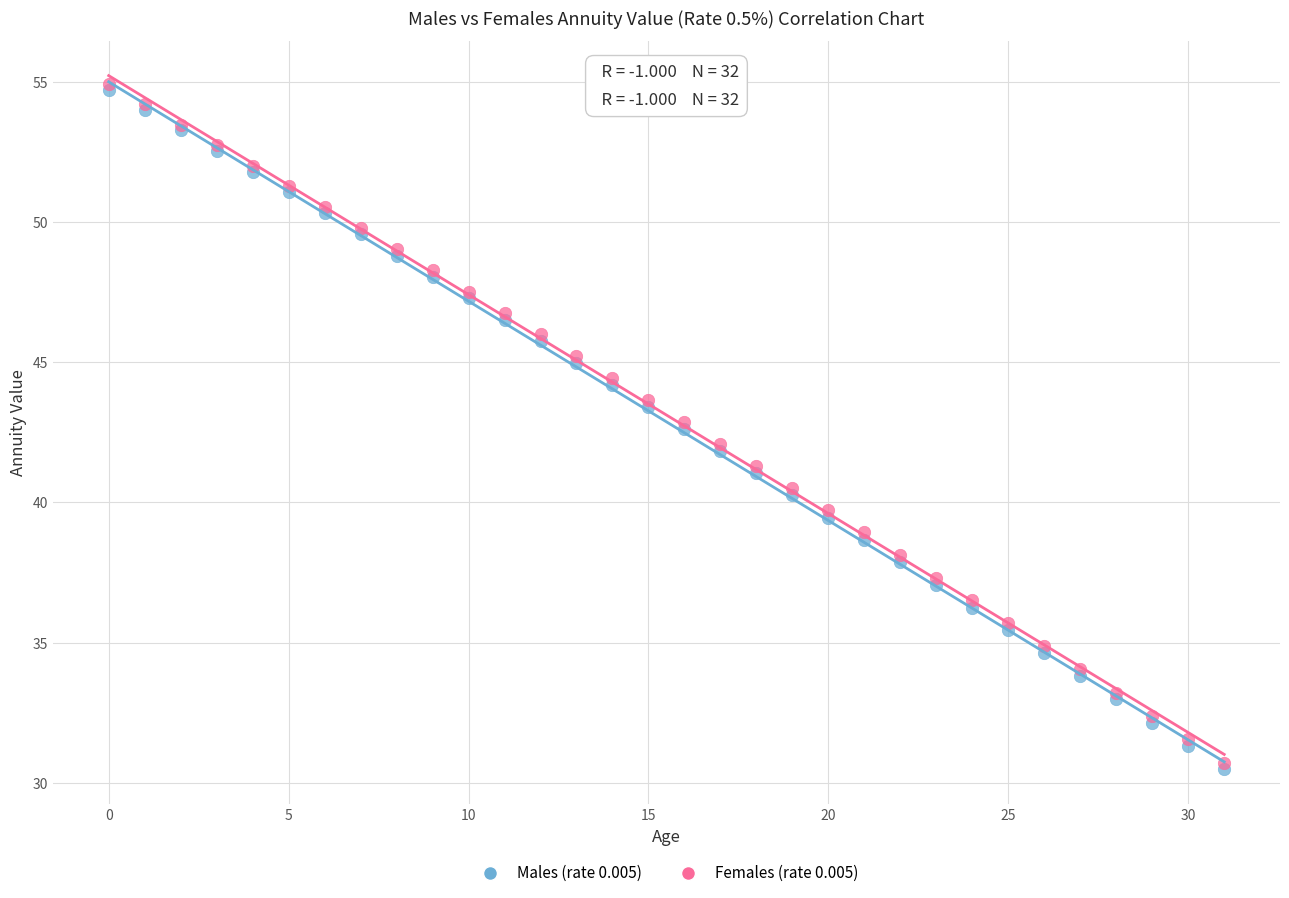

What are all the series names shown in the legend?

Males (rate 0.005), Females (rate 0.005)